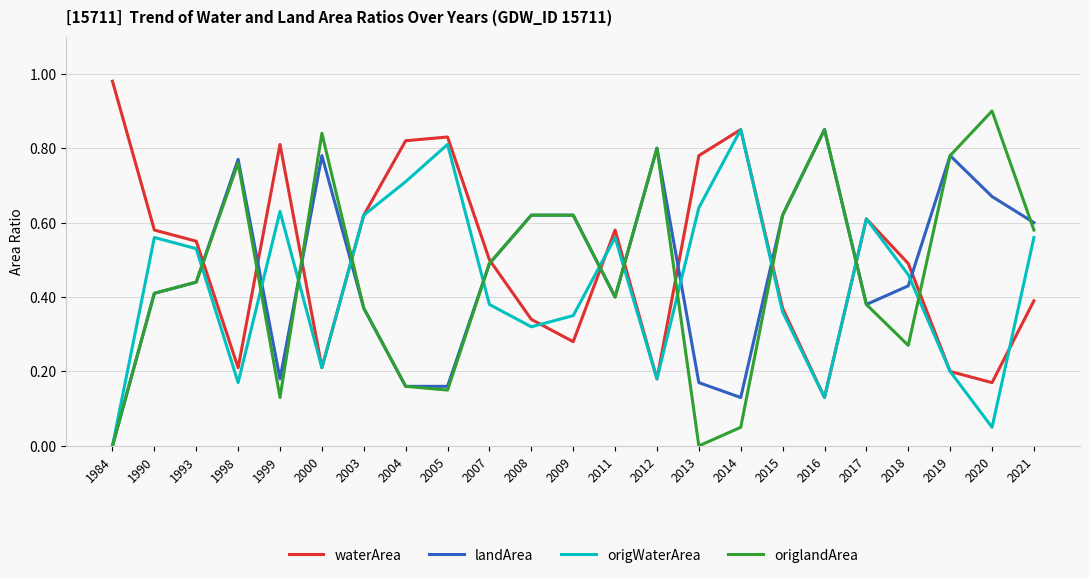

Is the value of origWaterArea at 2012 greater than the value of waterArea at 1990?

No